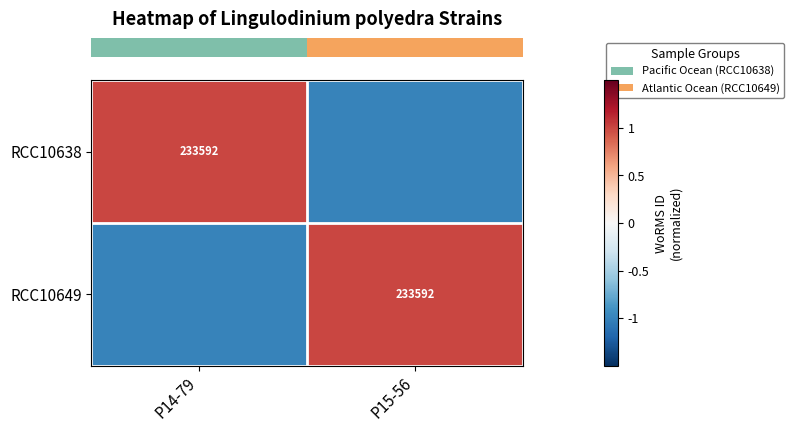

Which series has the widest spread of values?

row_0